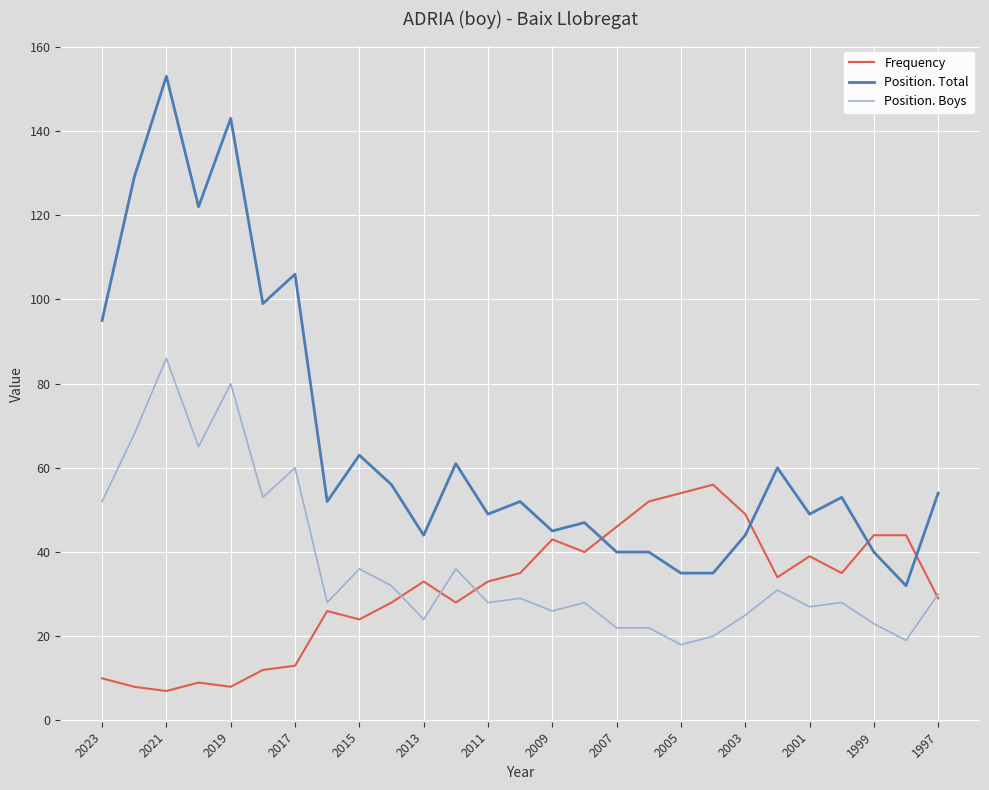

How many lines are shown in the chart?

3